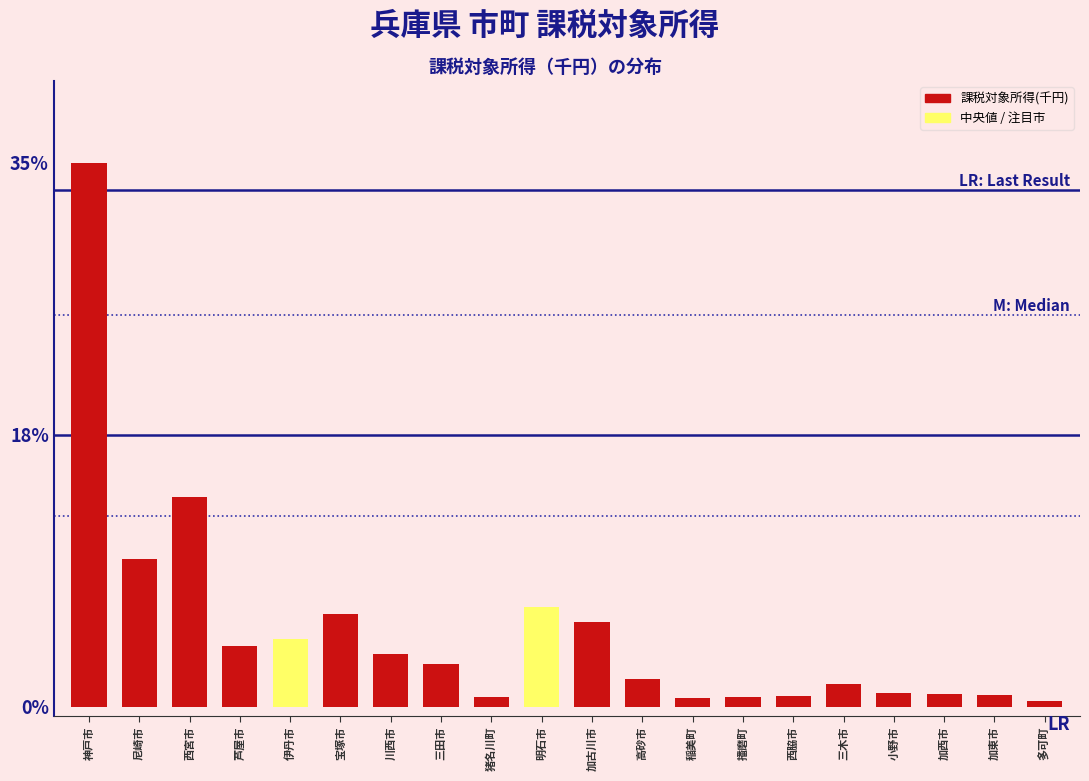

The chart shows a value of 1.8 at 高砂市. True or false?

True